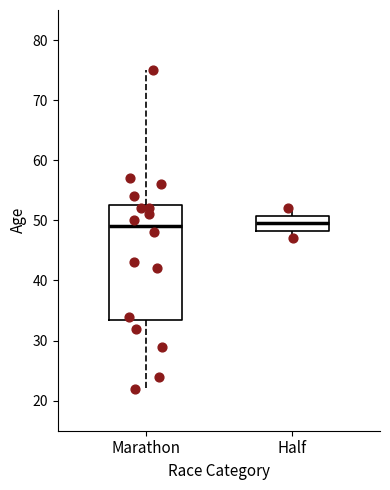

Where does the median line of the box for Half sit on the y-axis? The values are not printed on the chart, so give them approximately, as read against the axis.

50